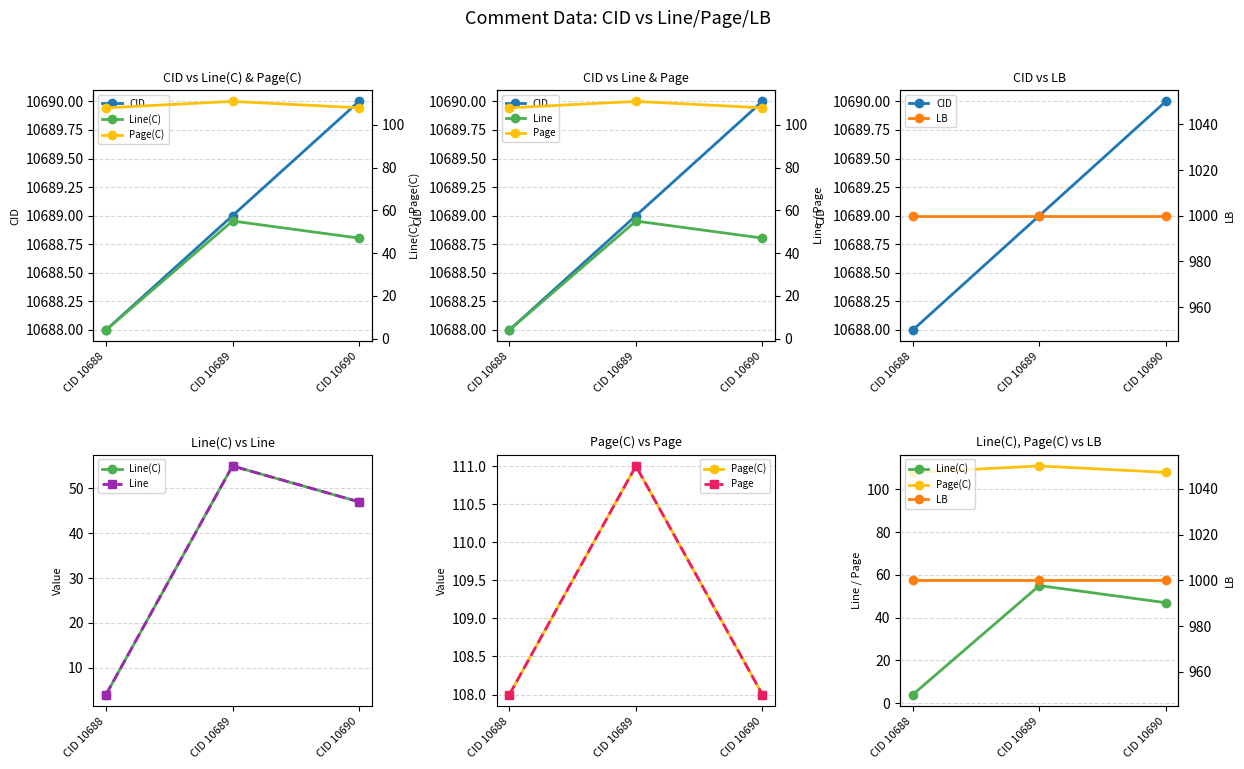

Is it true that Page(C) equals 108 at CID 10690?

True